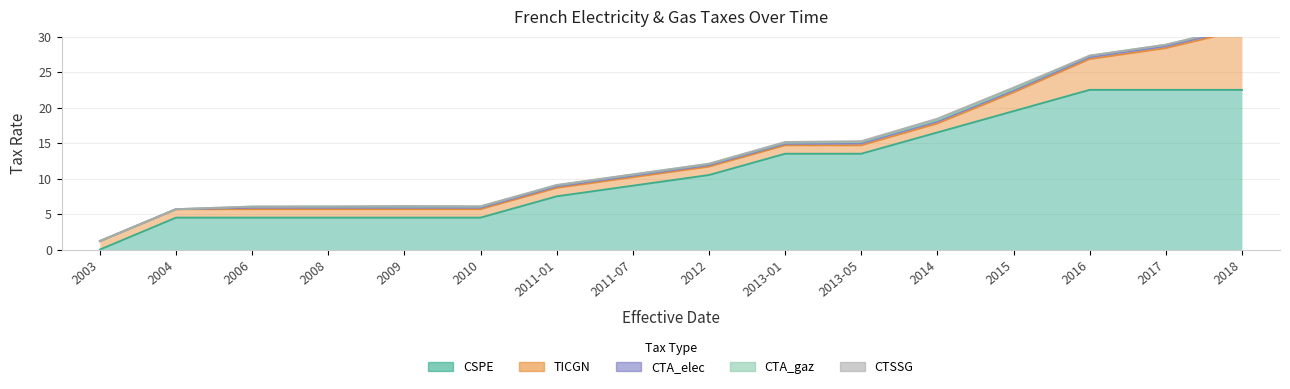

What is the total value across all series at 2008?

6.1